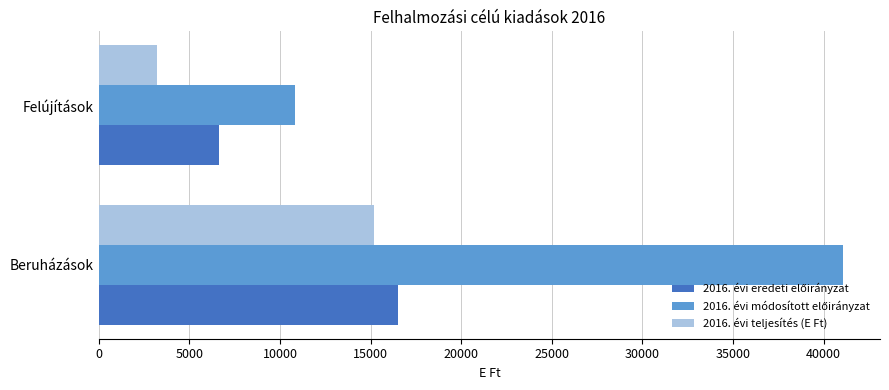

What value does the 2016. évi teljesítés (E Ft) series have at Beruházások, to the nearest 100?

15200